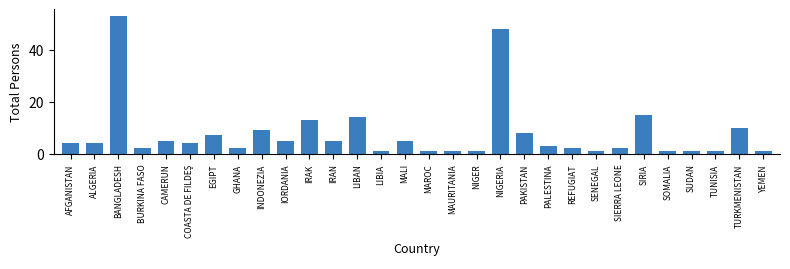

Reading left to right, extract all data points from this chart.

4	4	53	2	5	4	7	2	9	5	13	5	14	1	5	1	1	1	48	8	3	2	1	2	15	1	1	1	10	1